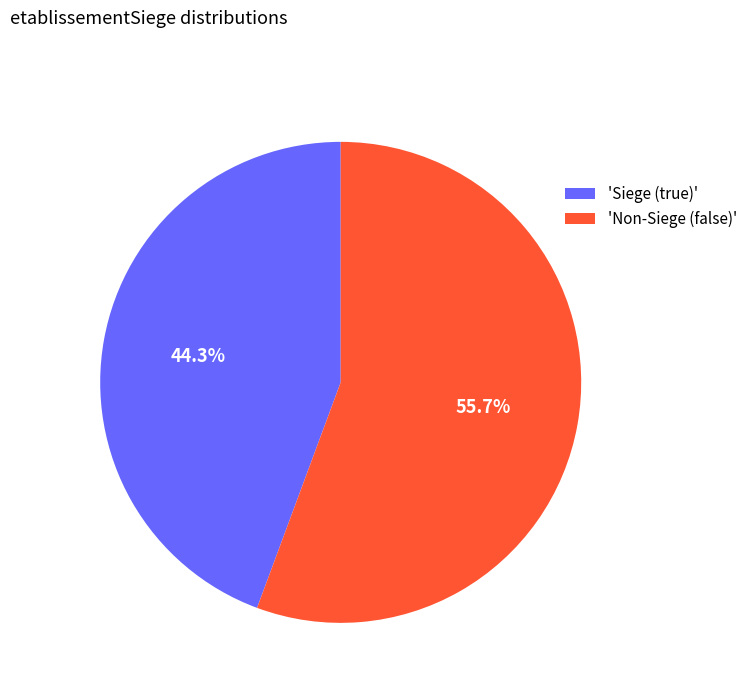

Is there any slice that represents more than half of the pie?

Yes